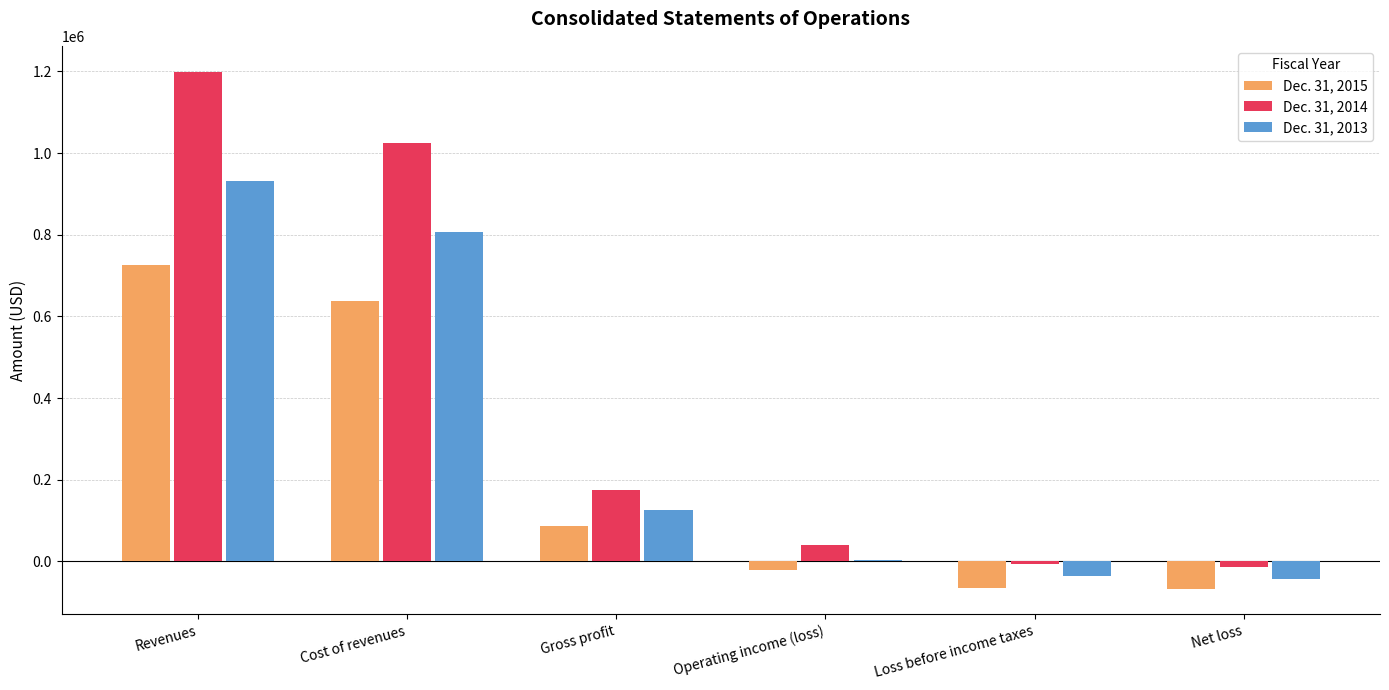

Is it true that Dec. 31, 2013 equals 1393712 at Cost of revenues?

False